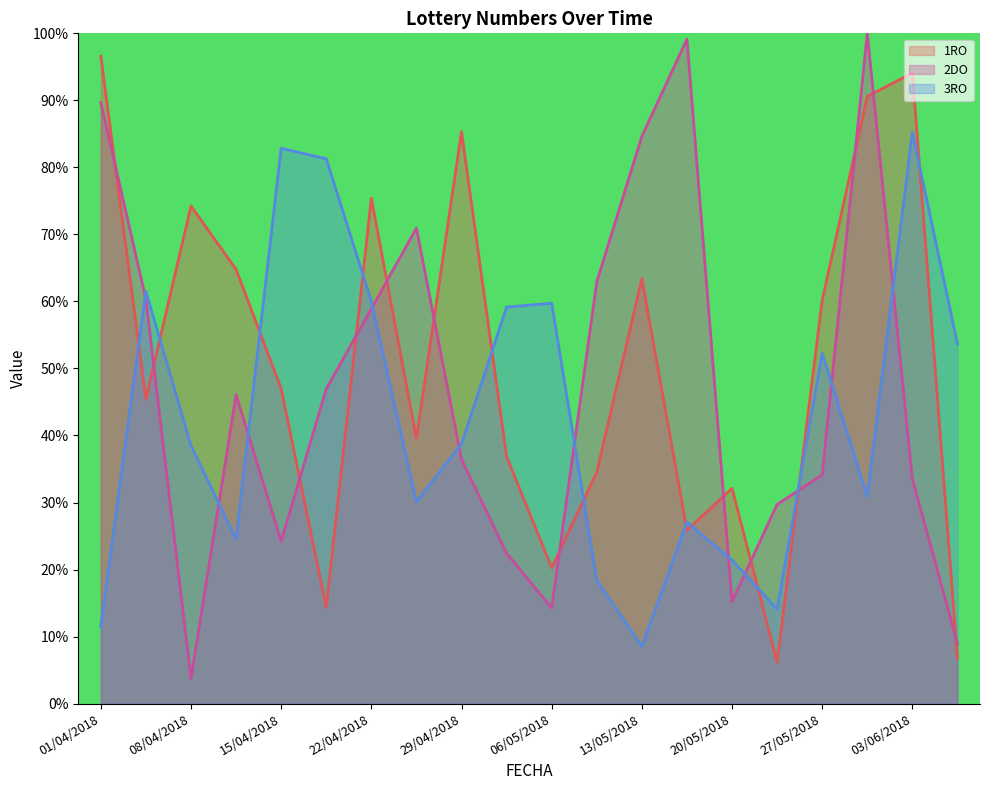

Reading right to left, list all the values displayed in this chart.

1RO: 07/06/2018=6.8	03/06/2018=94.1	31/05/2018=90.6	27/05/2018=60.2	24/05/2018=6.2	20/05/2018=32.1	17/05/2018=25.9	13/05/2018=63.4	10/05/2018=34.5	06/05/2018=20.3	03/05/2018=36.9	29/04/2018=85.3	26/04/2018=39.6	22/04/2018=75.4	19/04/2018=14.3	15/04/2018=47.0	12/04/2018=64.8	08/04/2018=74.2	05/04/2018=45.5	01/04/2018=96.6
2DO: 07/06/2018=9.0	03/06/2018=33.5	31/05/2018=100.0	27/05/2018=34.1	24/05/2018=29.7	20/05/2018=15.2	17/05/2018=99.1	13/05/2018=84.6	10/05/2018=62.9	06/05/2018=14.3	03/05/2018=22.4	29/04/2018=36.4	26/04/2018=70.9	22/04/2018=58.9	19/04/2018=46.9	15/04/2018=24.2	12/04/2018=46.1	08/04/2018=3.7	05/04/2018=60.3	01/04/2018=89.7
3RO: 07/06/2018=53.7	03/06/2018=85.2	31/05/2018=30.9	27/05/2018=52.3	24/05/2018=14.1	20/05/2018=21.4	17/05/2018=27.1	13/05/2018=8.5	10/05/2018=18.4	06/05/2018=59.7	03/05/2018=59.2	29/04/2018=38.7	26/04/2018=30.1	22/04/2018=60.0	19/04/2018=81.3	15/04/2018=82.9	12/04/2018=24.5	08/04/2018=38.5	05/04/2018=61.5	01/04/2018=11.5